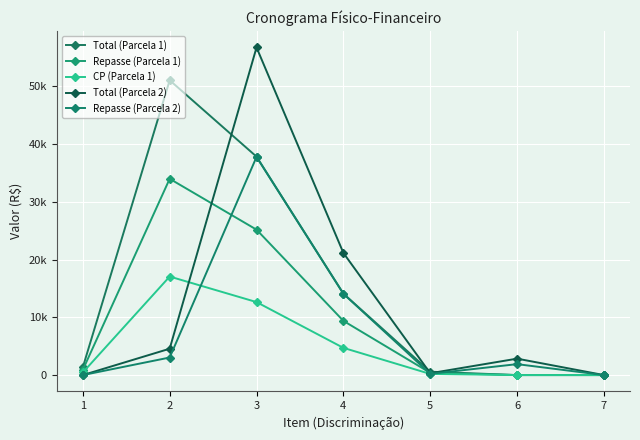

Reading right to left, extract all data points from this chart.

Total (Parcela 1): 7=0.0	6=0.0	5=585.2	4=14101.7	3=37828.4	2=51060.2	1=1356.5
Repasse (Parcela 1): 7=0.0	6=0.0	5=389.6	4=9388.9	3=25186.2	2=33995.9	1=903.1
CP (Parcela 1): 7=0.0	6=0.0	5=195.6	4=4712.8	3=12642.2	2=17064.3	1=453.3
Total (Parcela 2): 7=0.0	6=2845.1	5=316.1	4=21152.5	3=56742.6	2=4566.9	1=0.0
Repasse (Parcela 2): 7=0.0	6=1894.3	5=210.5	4=14083.3	3=37779.2	2=3040.6	1=0.0